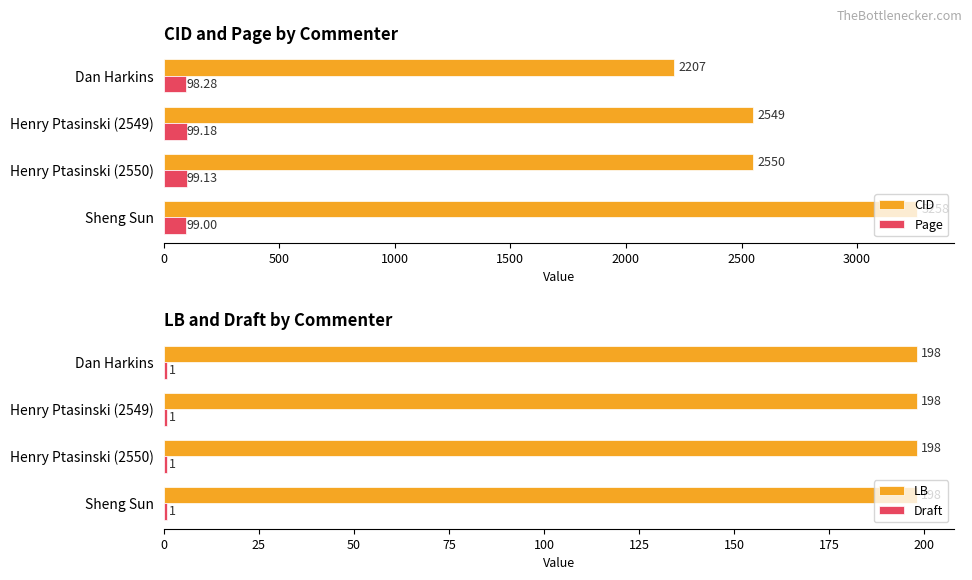

Is it true that LB equals 330 at Henry Ptasinski (2549)?

False